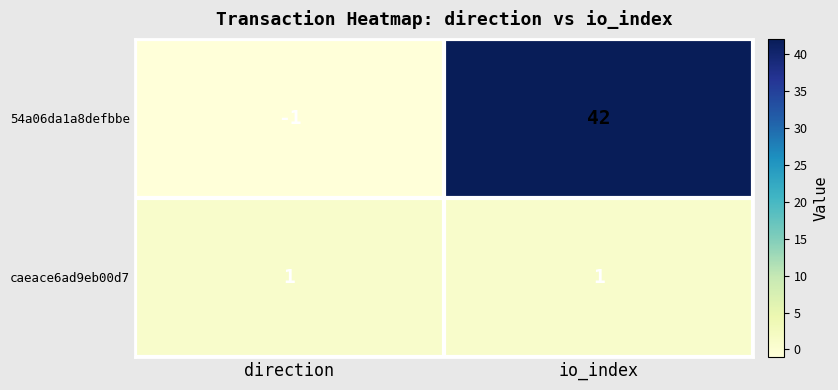

What is the spread (max minus min) of values at io_index?

41